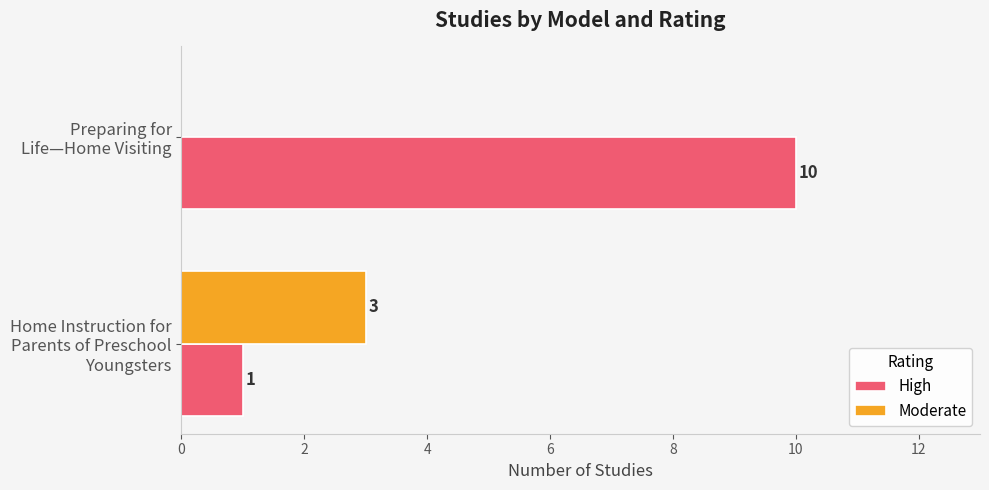

Which series has the largest total across all categories?

High